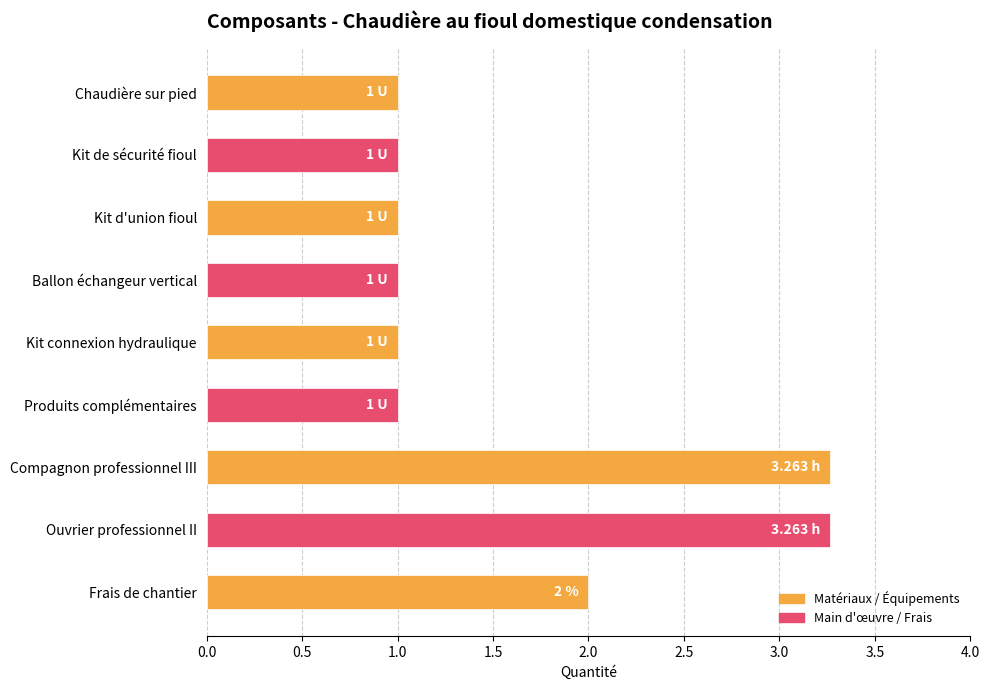

What is the sum of the values at Frais de chantier and Produits complémentaires?

3.0